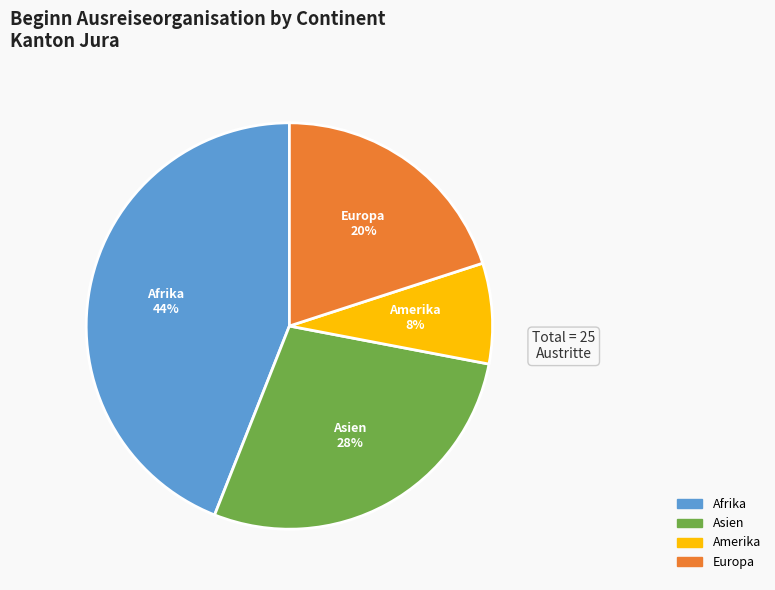

Does any single category account for the majority?

No